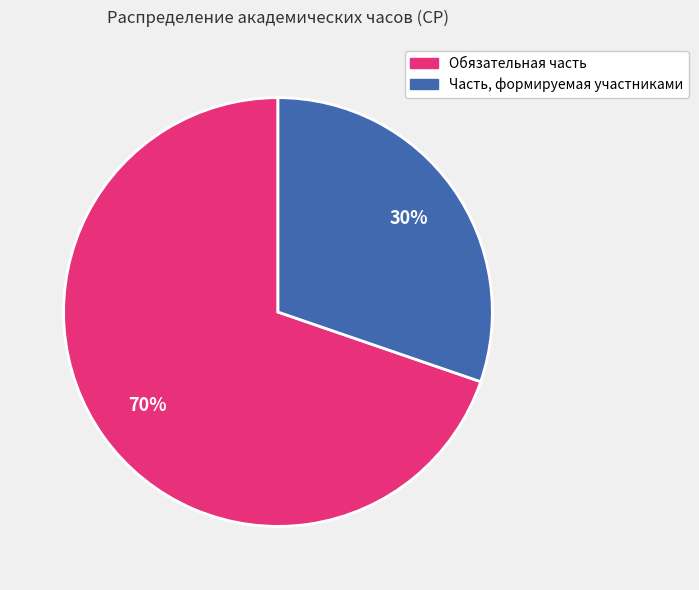

What is the largest slice in the pie chart?

Обязательная часть